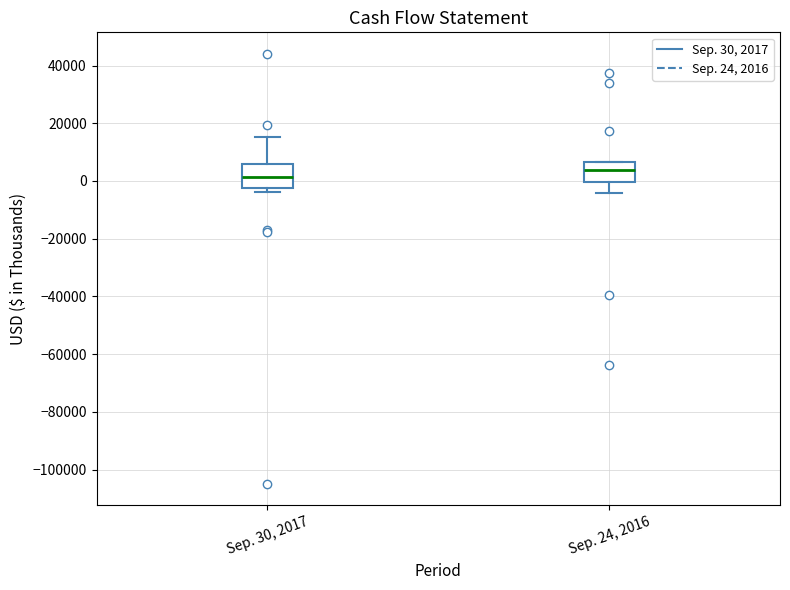

Which box's median line is the highest?

Sep. 24, 2016